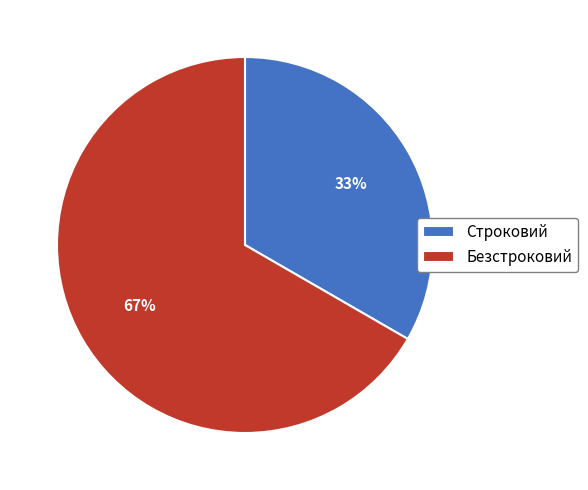

Rank the categories by value from highest to lowest.

Безстроковий, Строковий